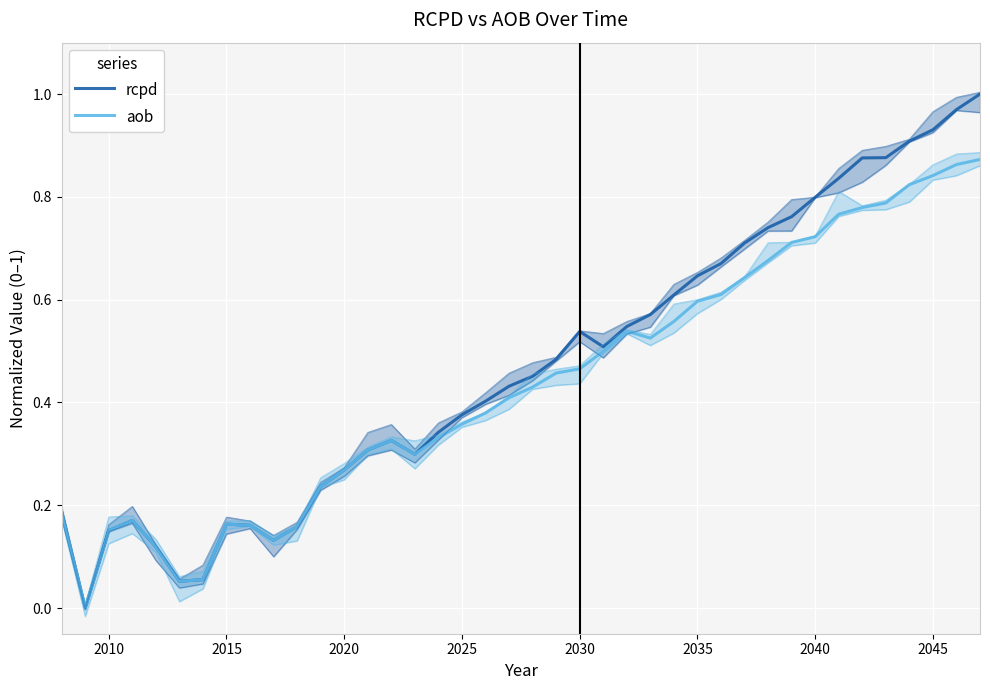

True or false: aob and rcpd cross at least once.

False